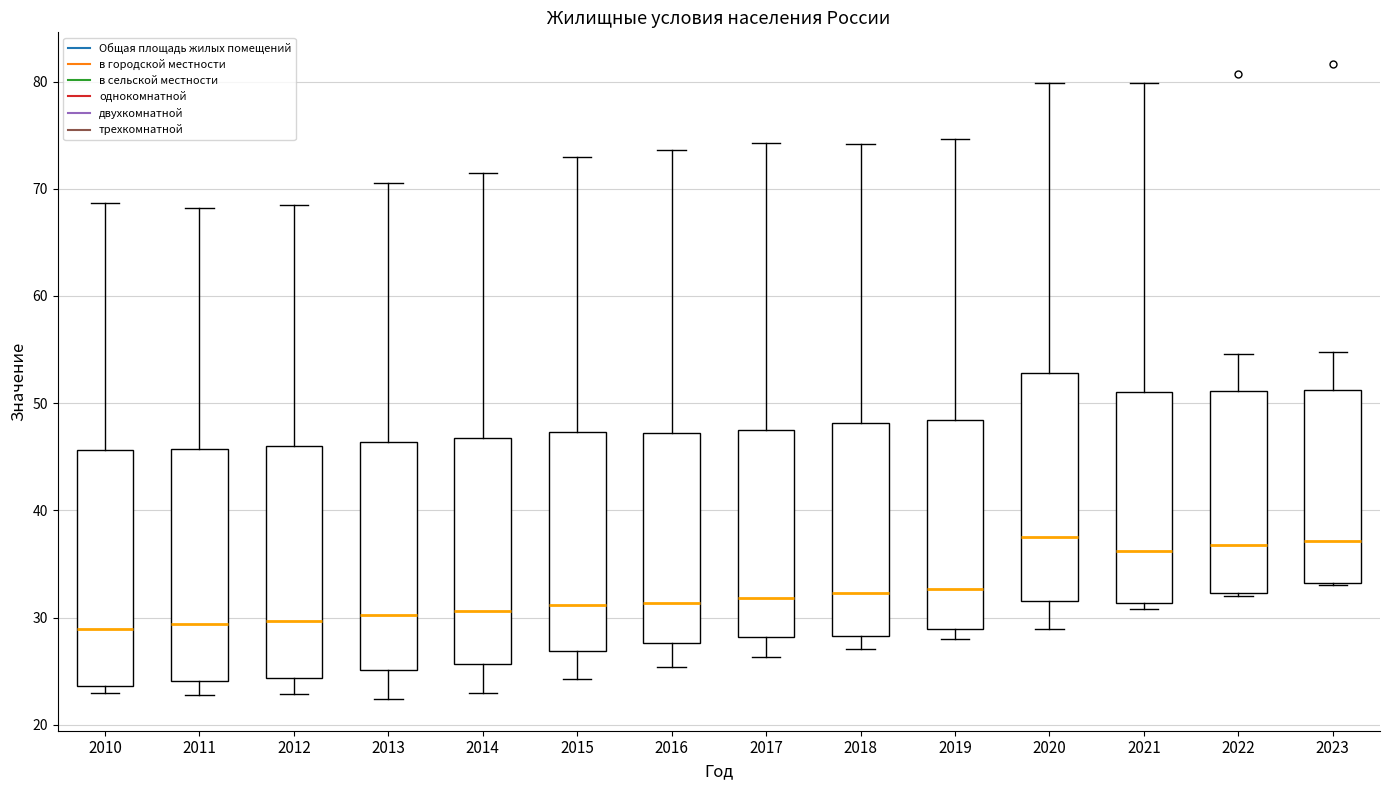

Where is the upper edge of the box at x = 2011 on the y-axis? The values are not printed on the chart, so give them approximately, as read against the axis.

46